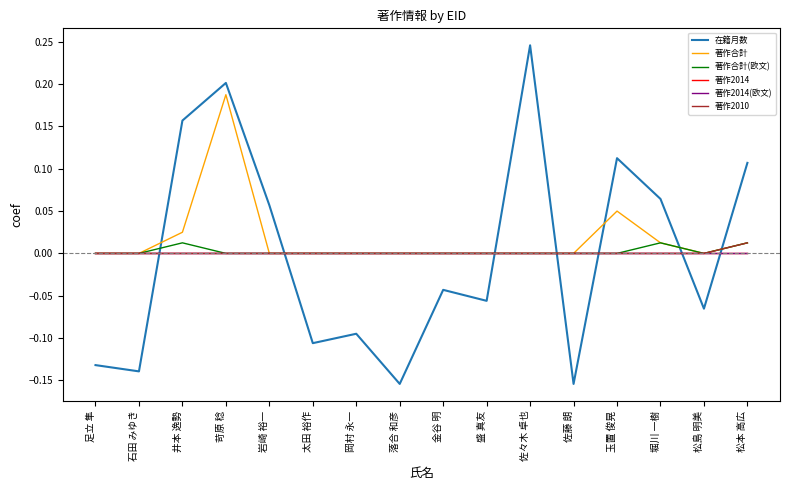

Is this an area chart (filled region under the line)?

No